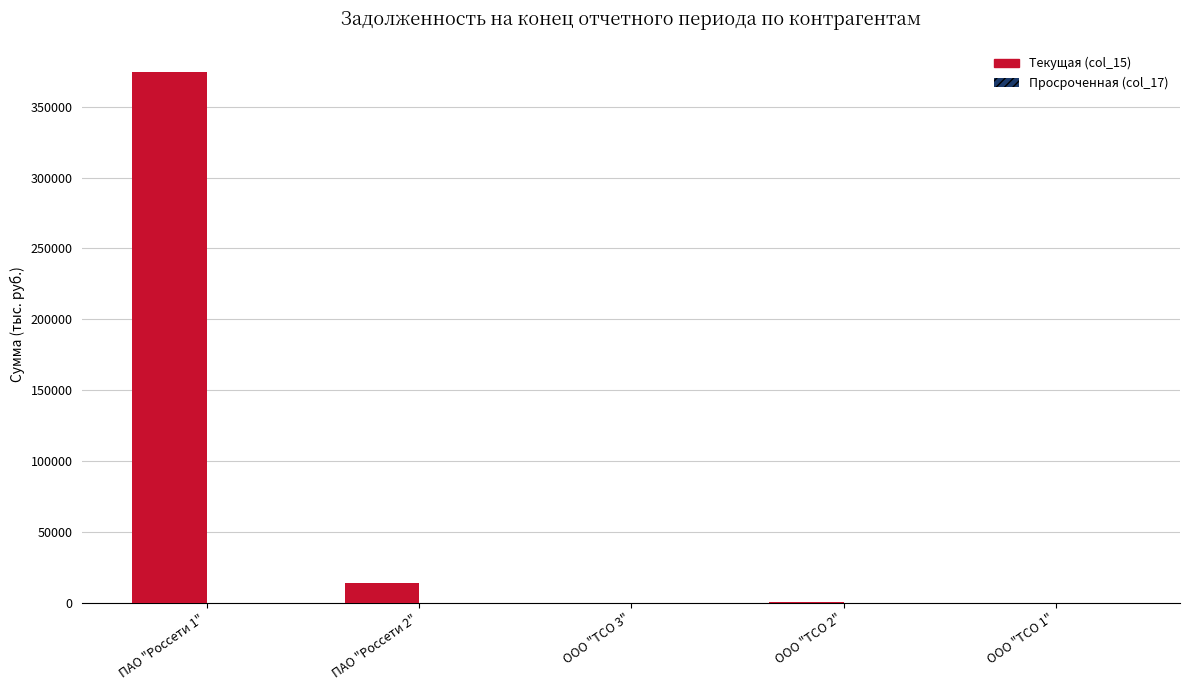

At which category does the chart reach its peak across all series?

ПАО "Россети 1"